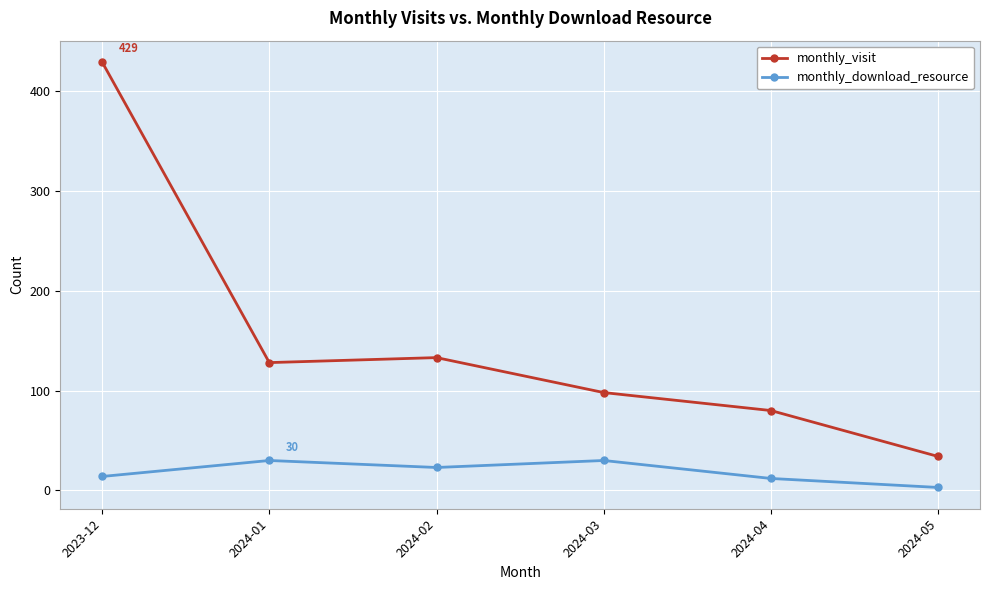

Where is the first local minimum for monthly_visit?

2024-01